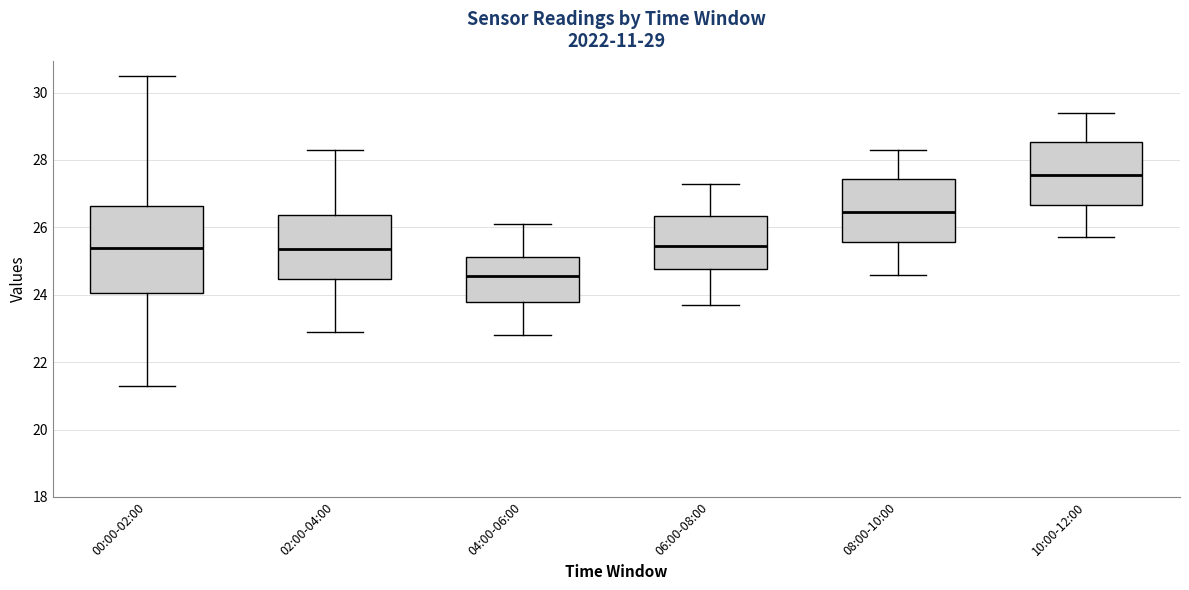

Which box has the highest median line?

10:00-12:00